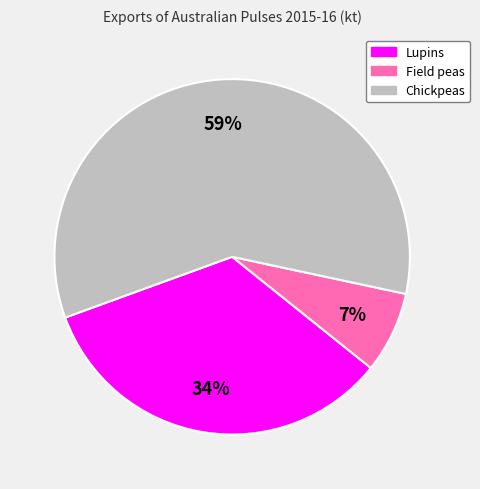

What is the majority slice?

Chickpeas